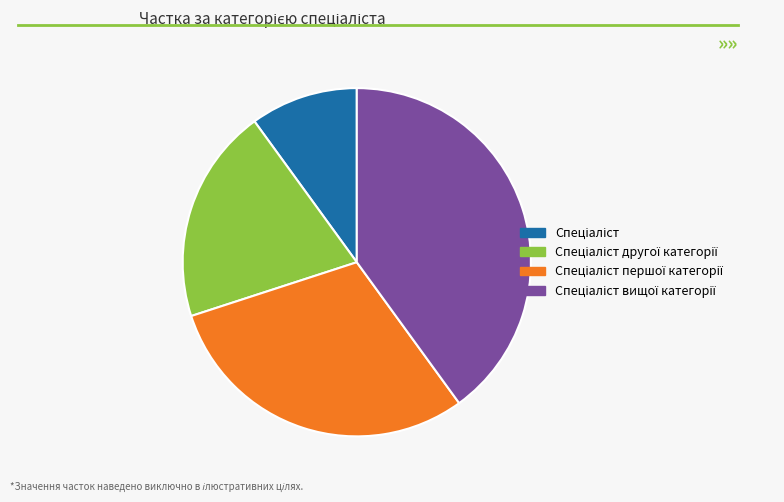

Is there any slice that represents more than half of the pie?

No